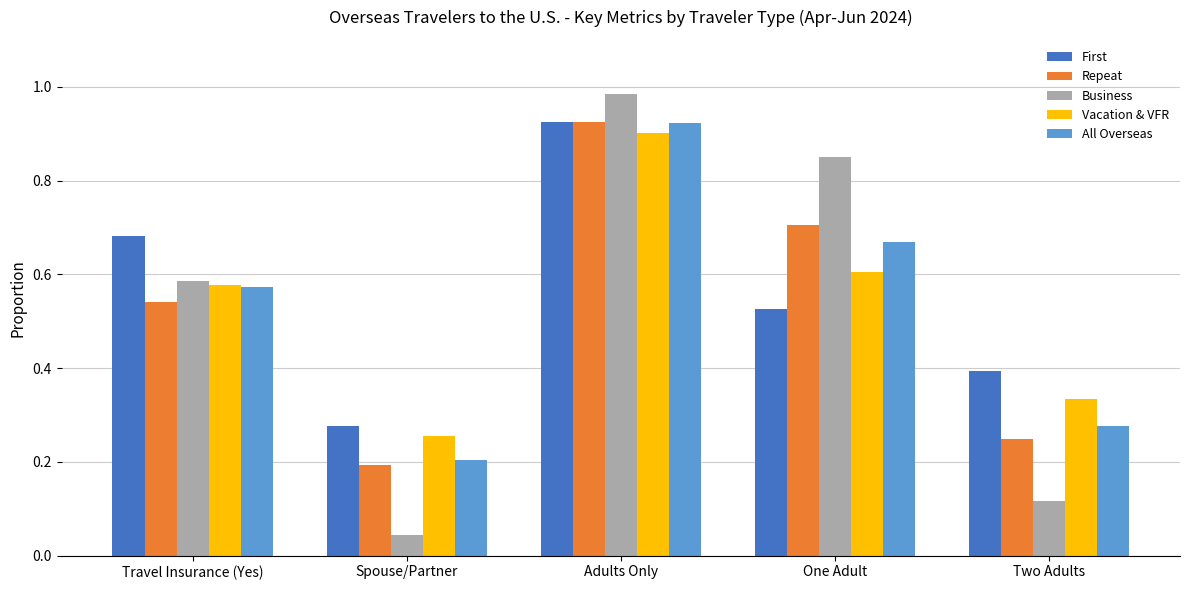

Is the value of All Overseas at Two Adults greater than the value of First at Travel Insurance (Yes)?

No